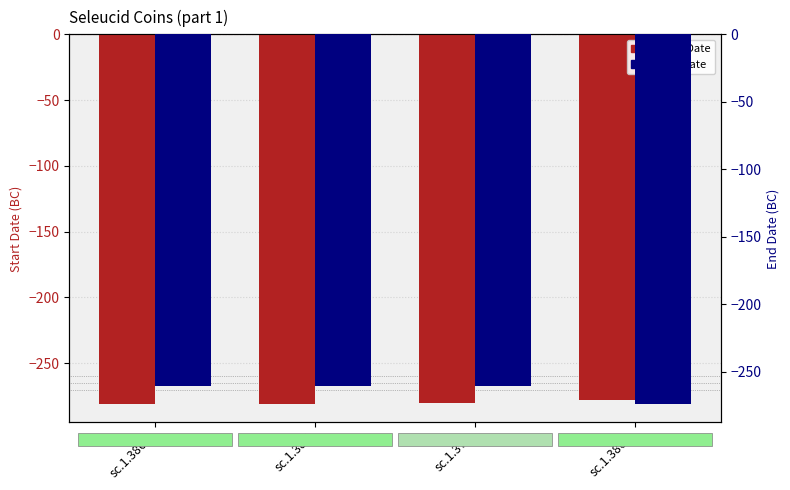

Rank the series at sc.1.386b from lowest to highest value.

startDate, endDate